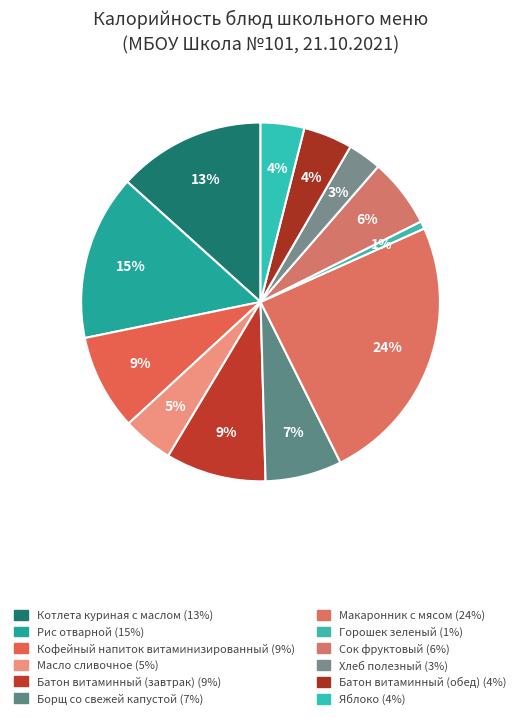

Does Кофейный напиток витаминизированный represent more than half of the total?

No